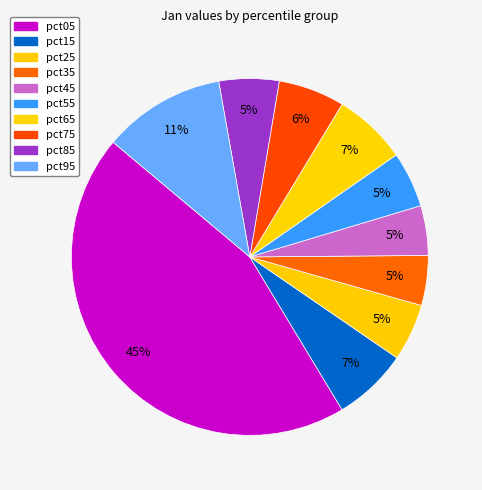

How many slices are in this pie chart?

10